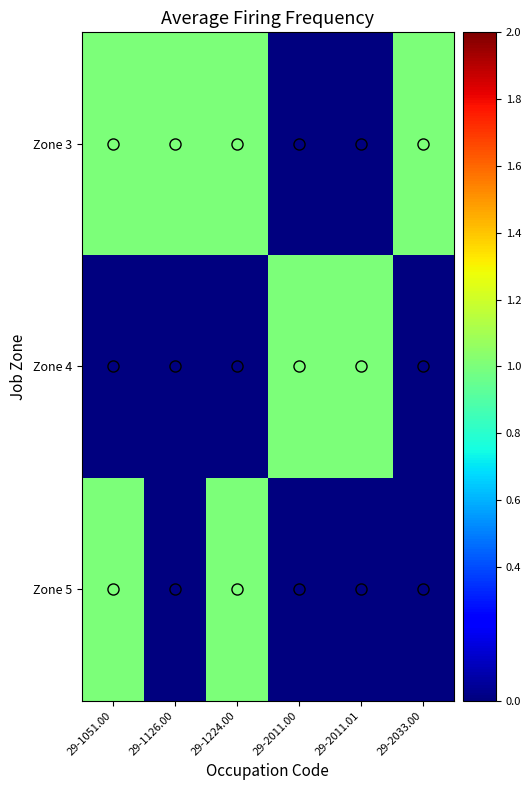

At how many categories does at least one series exceed 0?

6